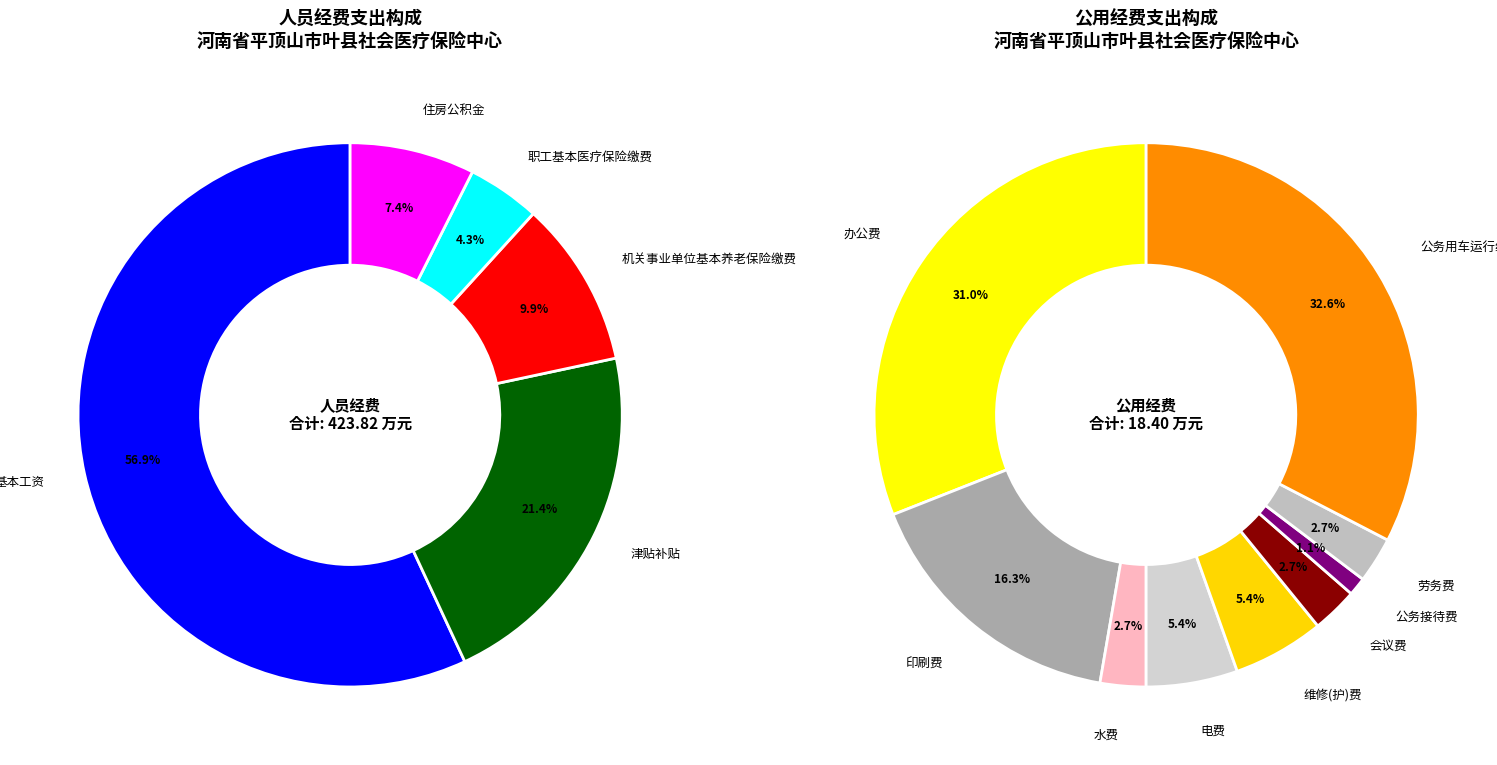

Is there a majority slice in this chart?

Yes